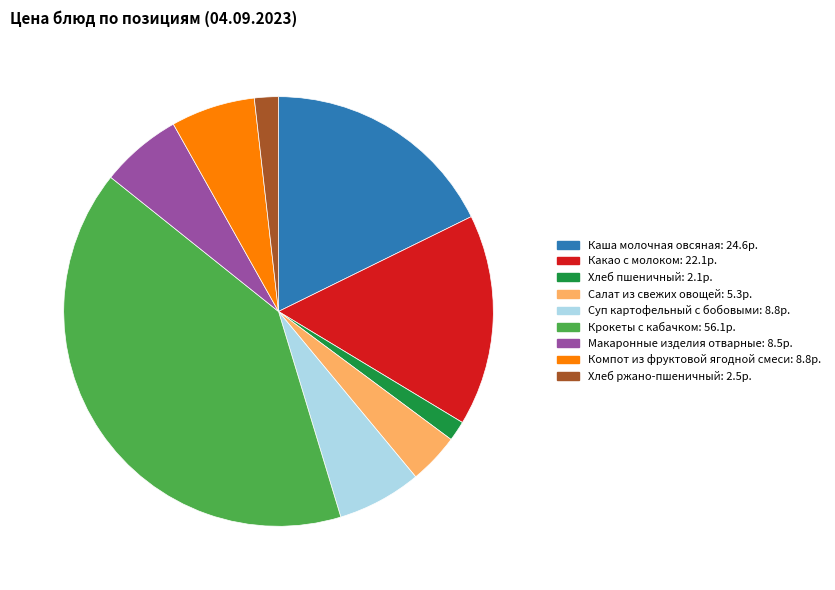

Is the sum of Крокеты с кабачком and Компот из фруктовой ягодной смеси greater than half?

No